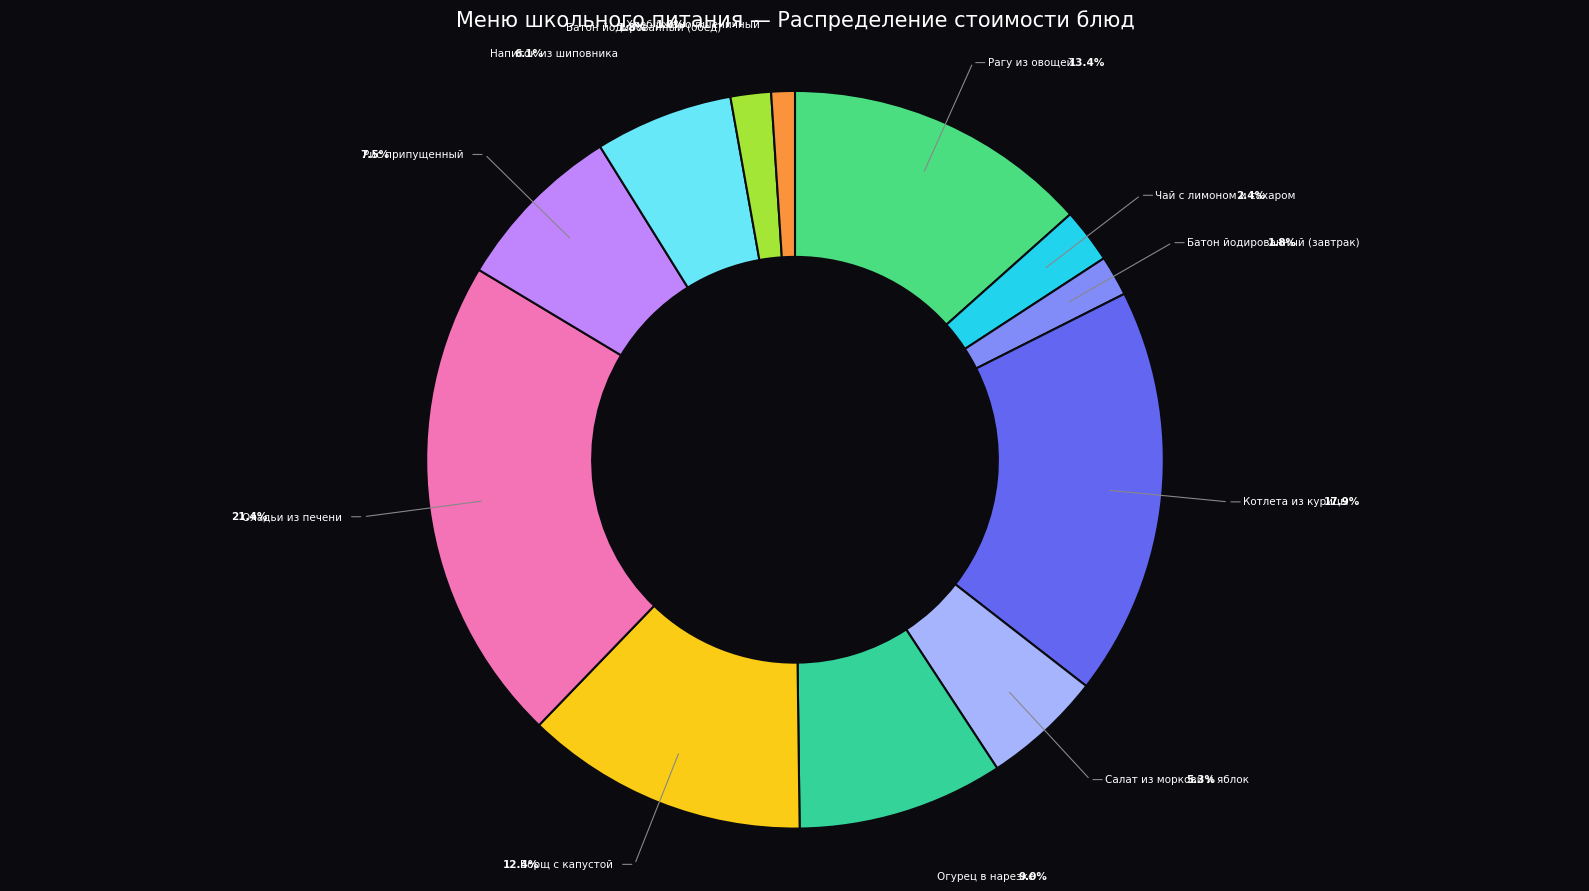

How many segments does this pie chart have?

12